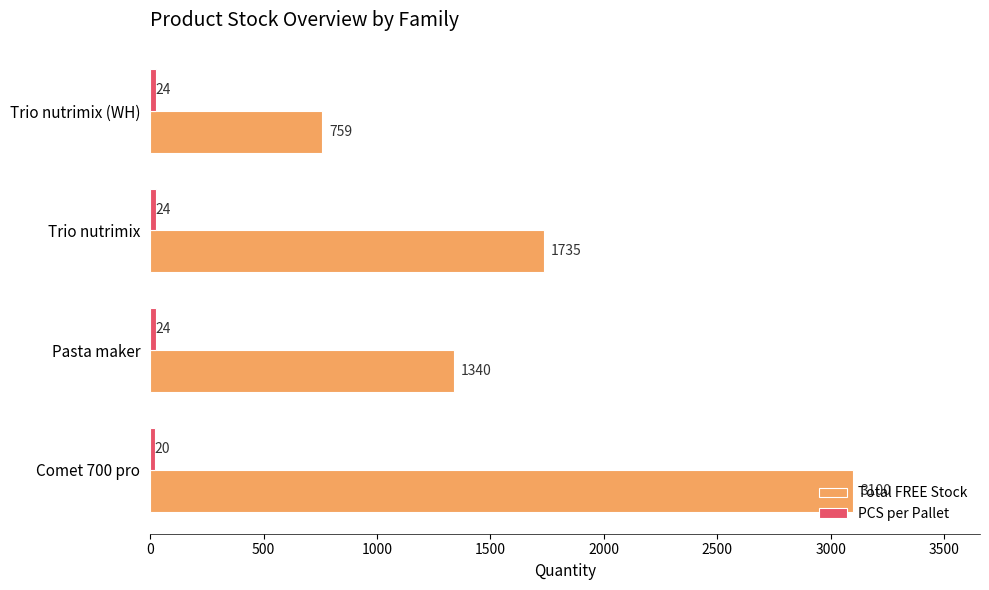

Is it true that Total FREE Stock equals 429 at Trio nutrimix?

False